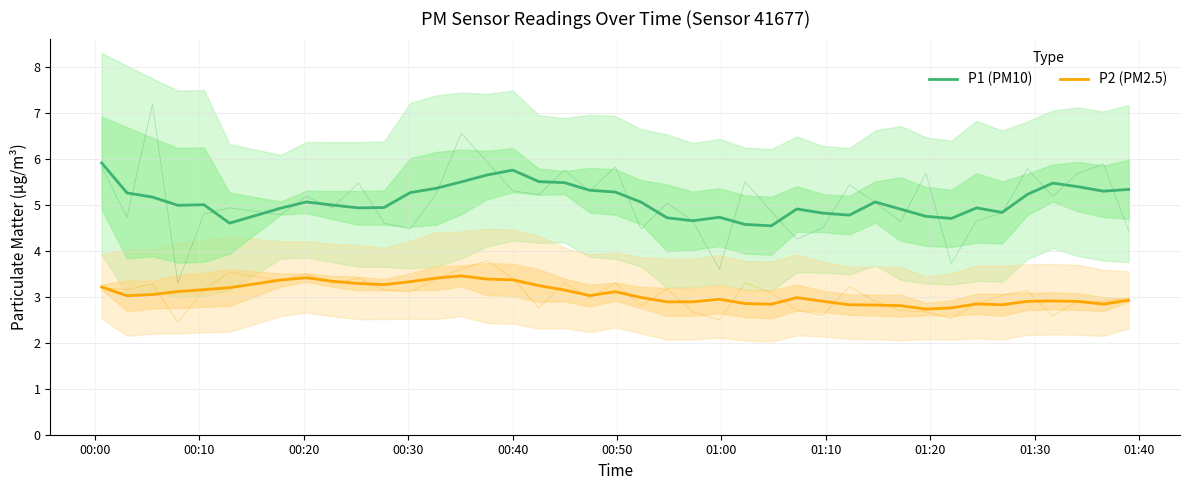

Reading left to right, what are all the values shown in this chart?

P1 (PM10): 5.9	5.3	5.2	5.0	5.0	4.6	4.9	5.1	5.0	4.9	4.9	5.3	5.4	5.5	5.6	5.8	5.5	5.5	5.3	5.3	5.1	4.7	4.7	4.7	4.6	4.5	4.9	4.8	4.8	5.1	4.9	4.7	4.7	4.9	4.8	5.2	5.5	5.4	5.3	5.3
P2 (PM2.5): 3.2	3.0	3.0	3.1	3.2	3.2	3.4	3.4	3.3	3.3	3.3	3.3	3.4	3.5	3.4	3.4	3.2	3.1	3.0	3.1	3.0	2.9	2.9	2.9	2.9	2.8	3.0	2.9	2.8	2.8	2.8	2.7	2.8	2.8	2.8	2.9	2.9	2.9	2.8	2.9